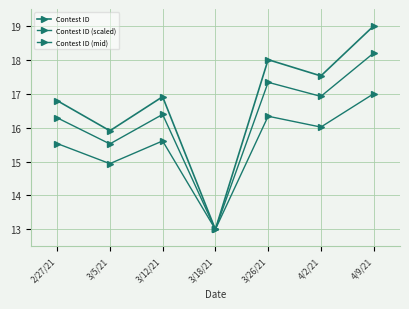

How many values in the Contest ID (scaled) series exceed 15?

5